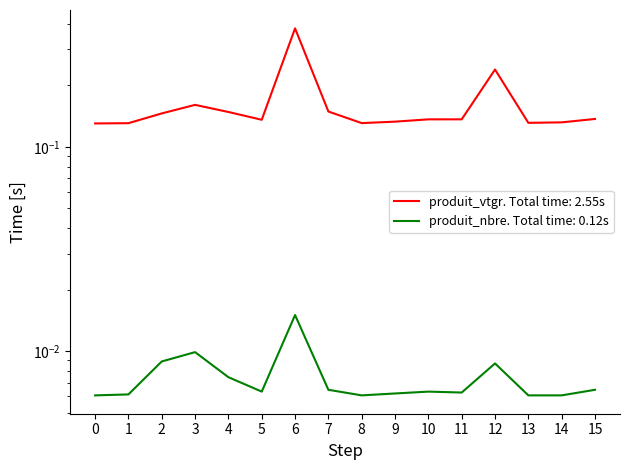

Which series has the largest total across all categories?

produit_vtgr